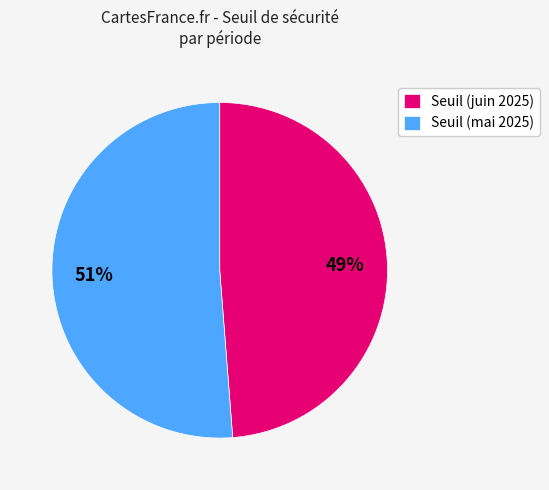

How many segments does this pie chart have?

2